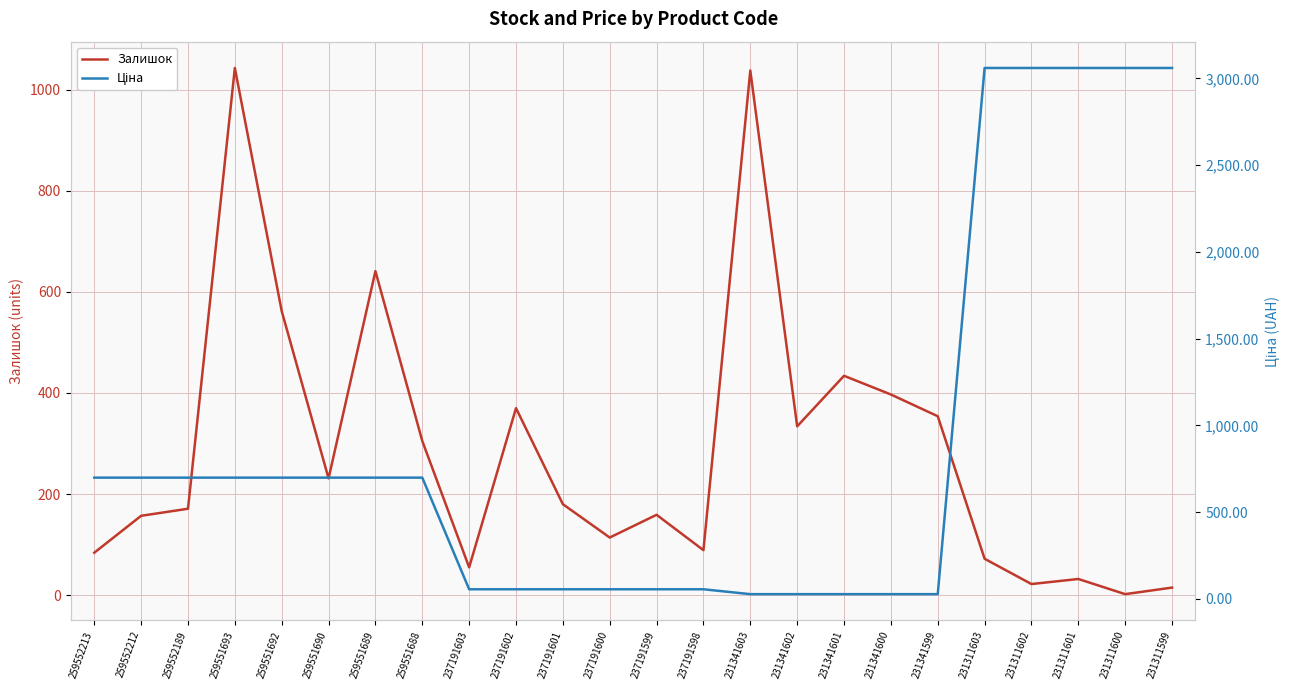

Reading left to right, list all the values displayed in this chart.

Залишок: 259552213=84.0	259552212=157.0	259552189=171.0	259551693=1043.0	259551692=562.0	259551690=231.0	259551689=641.0	259551688=305.0	237191603=55.0	237191602=370.0	237191601=180.0	237191600=114.0	237191599=159.0	237191598=89.0	231341603=1038.0	231341602=334.0	231341601=434.0	231341600=397.0	231341599=354.0	231311603=72.0	231311602=22.0	231311601=32.0	231311600=2.0	231311599=15.0
Ціна: 259552213=698.3	259552212=698.3	259552189=698.3	259551693=698.3	259551692=698.3	259551690=698.3	259551689=698.3	259551688=698.3	237191603=54.8	237191602=54.8	237191601=54.8	237191600=54.8	237191599=54.8	237191598=54.8	231341603=26.7	231341602=26.7	231341601=26.7	231341600=26.7	231341599=26.7	231311603=3059.7	231311602=3059.7	231311601=3059.7	231311600=3059.7	231311599=3059.7